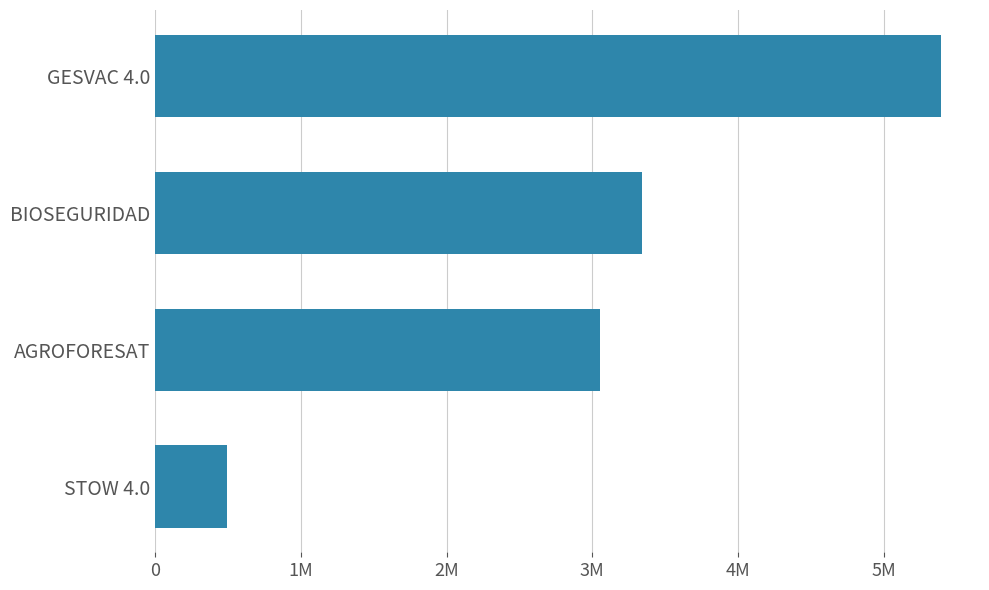

Does the chart contain stacked bars?

No